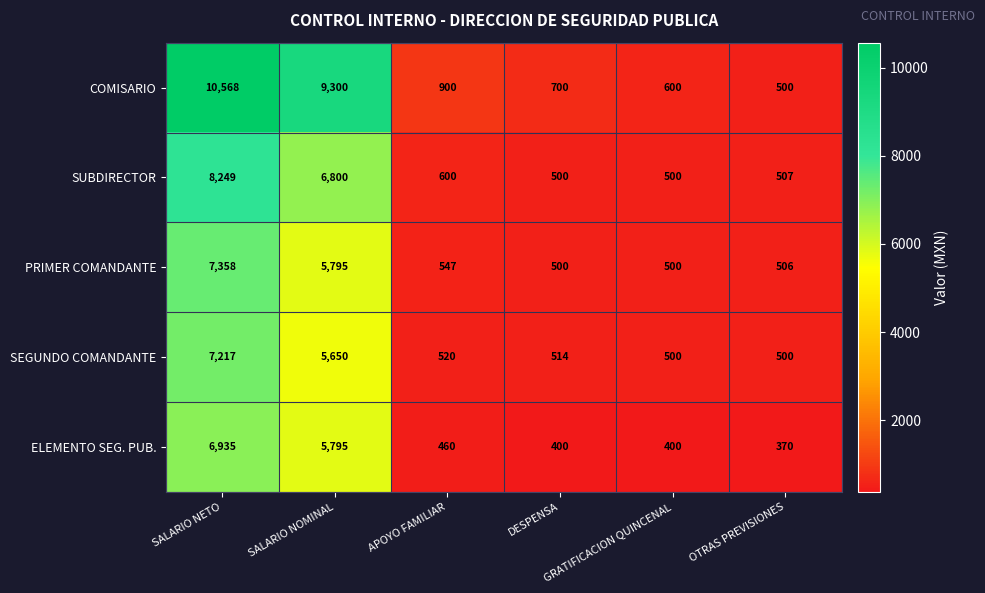

What is the smallest value displayed?

370